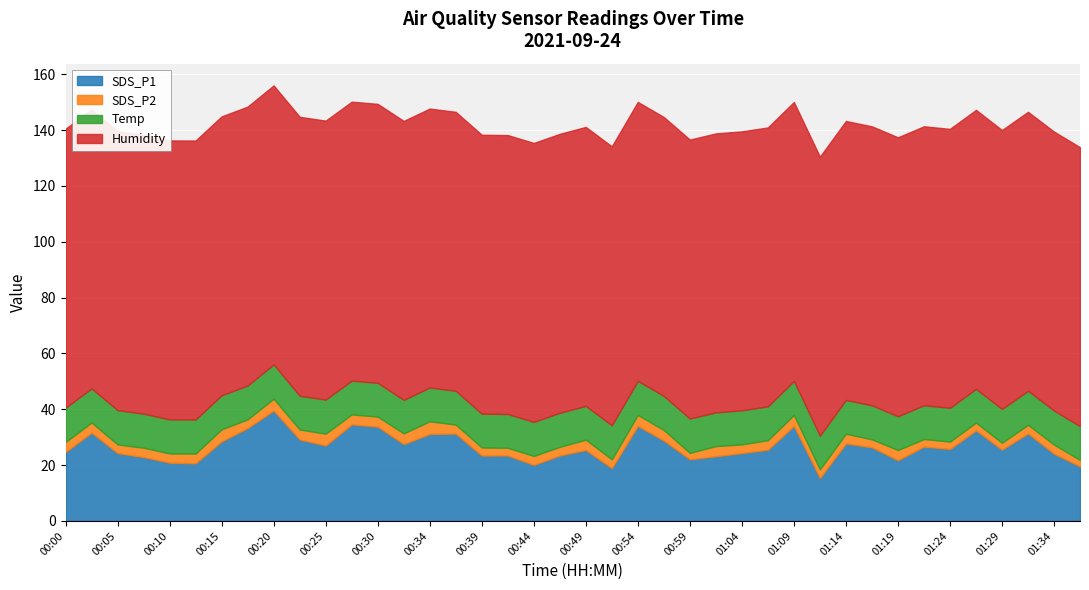

The value of SDS_P1 at 00:15 is 28.5. True or false?

True